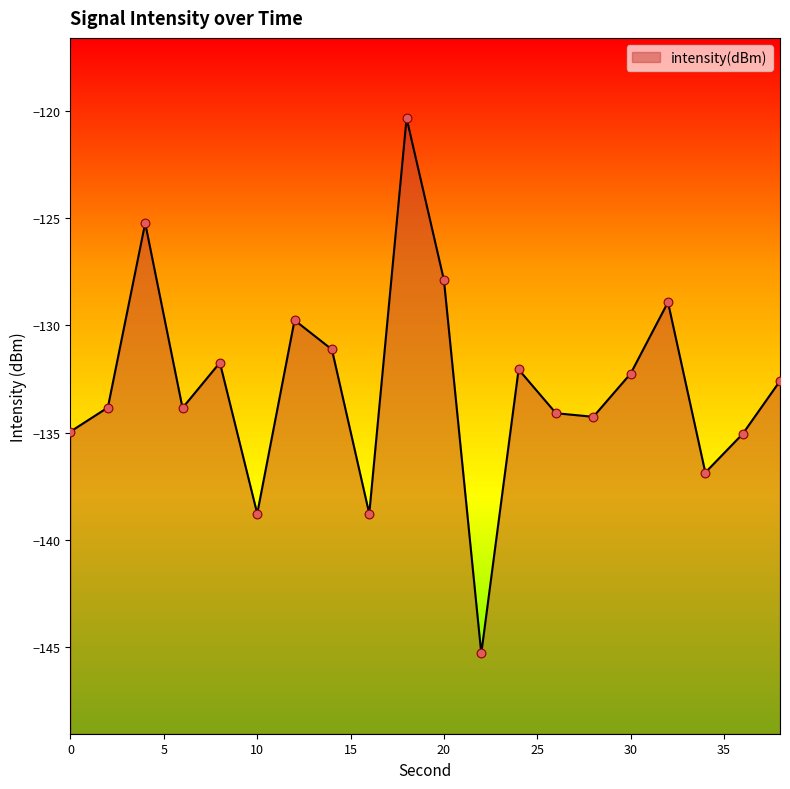

Between 32 and 34, which is larger?

32